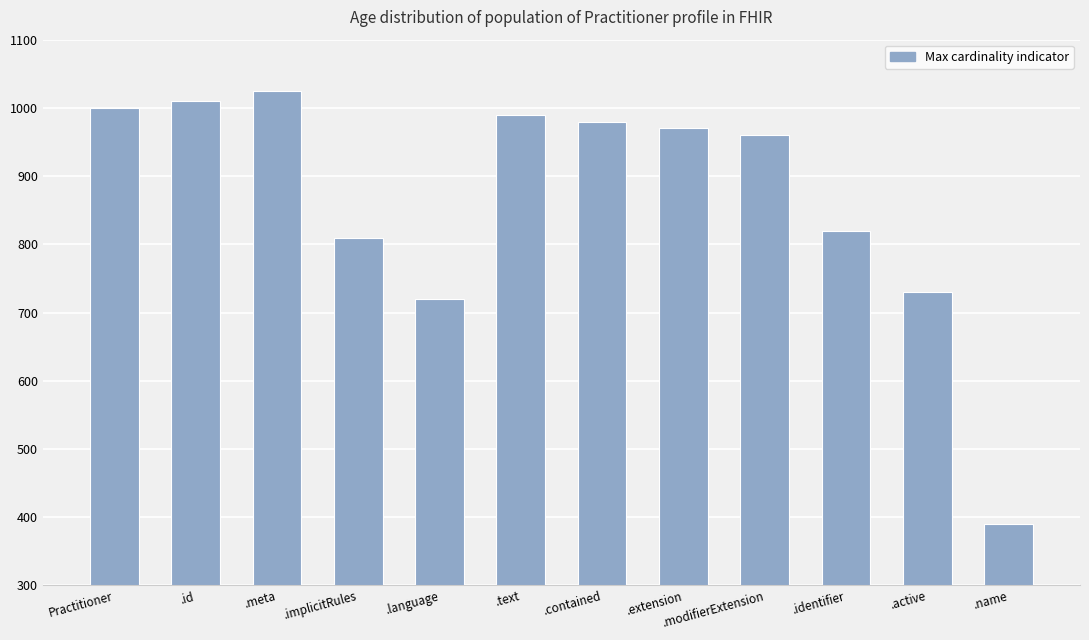

Which has a higher value, .name or .language?

.language